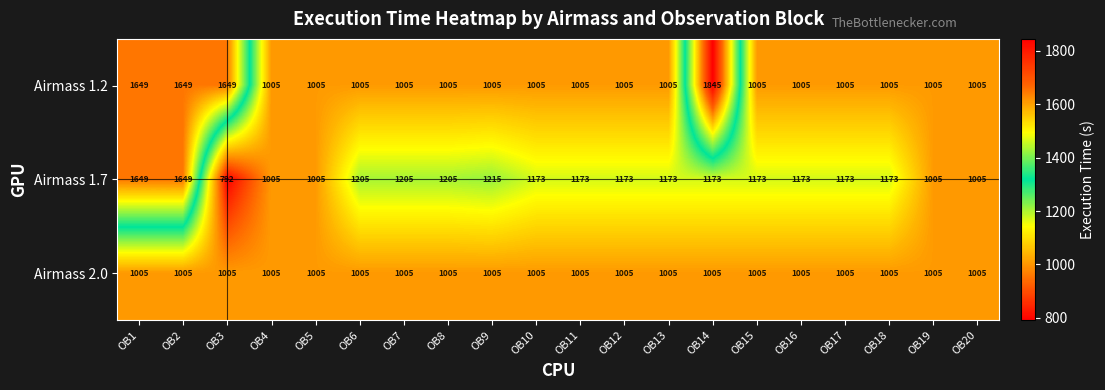

Read the Airmass 2.0 value at OB7.

1005